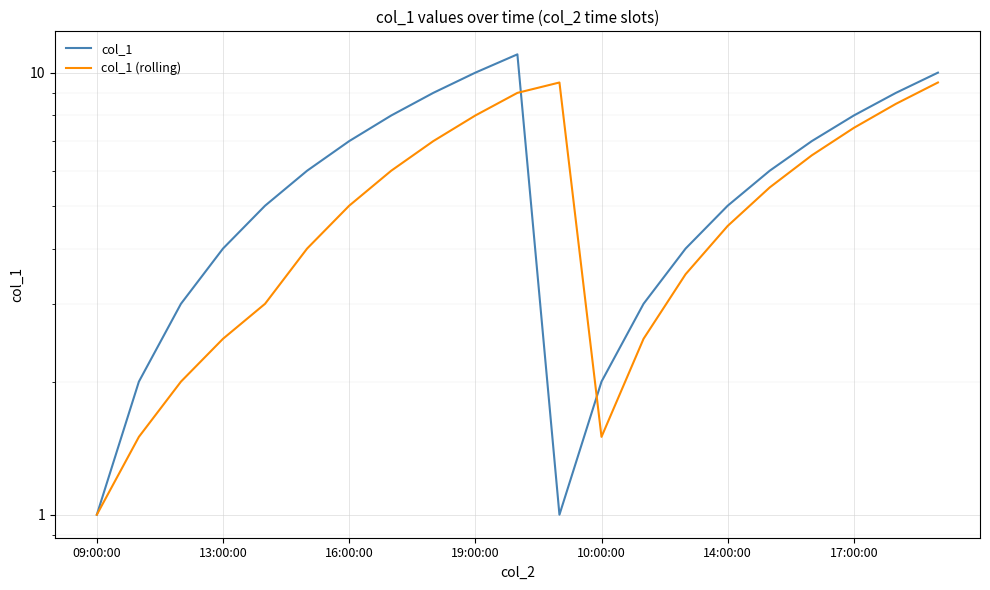

Which category has the lowest value across all series?

09:00:00